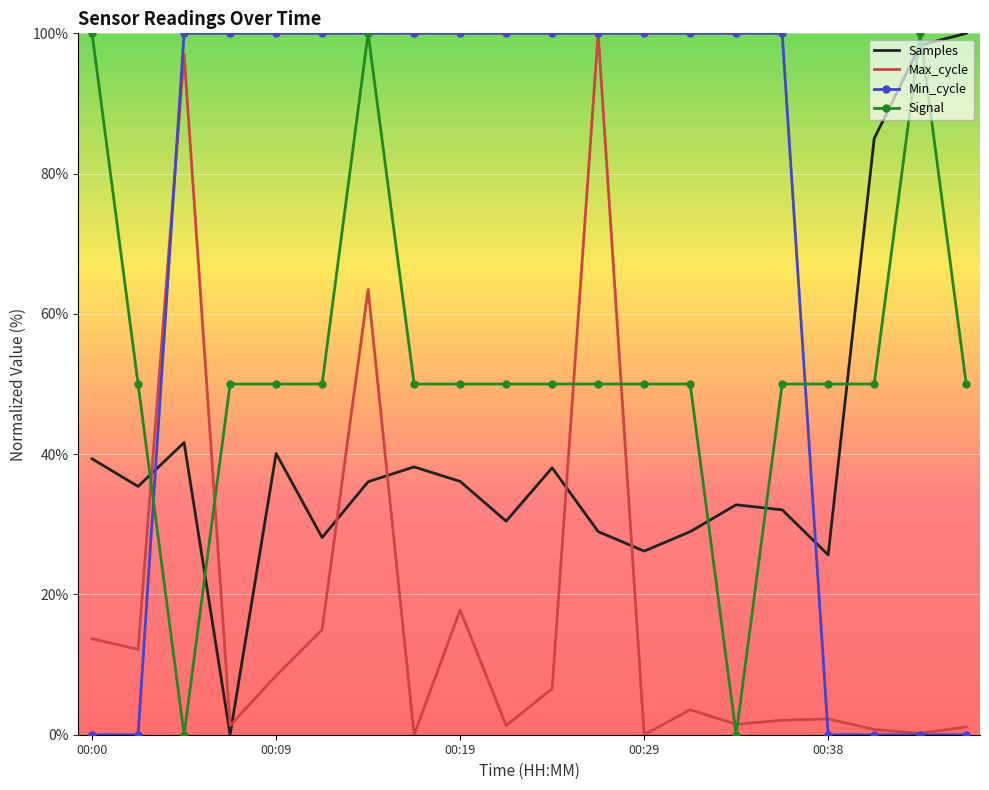

After their last crossing, which series has the higher values: Samples or Max_cycle?

Samples